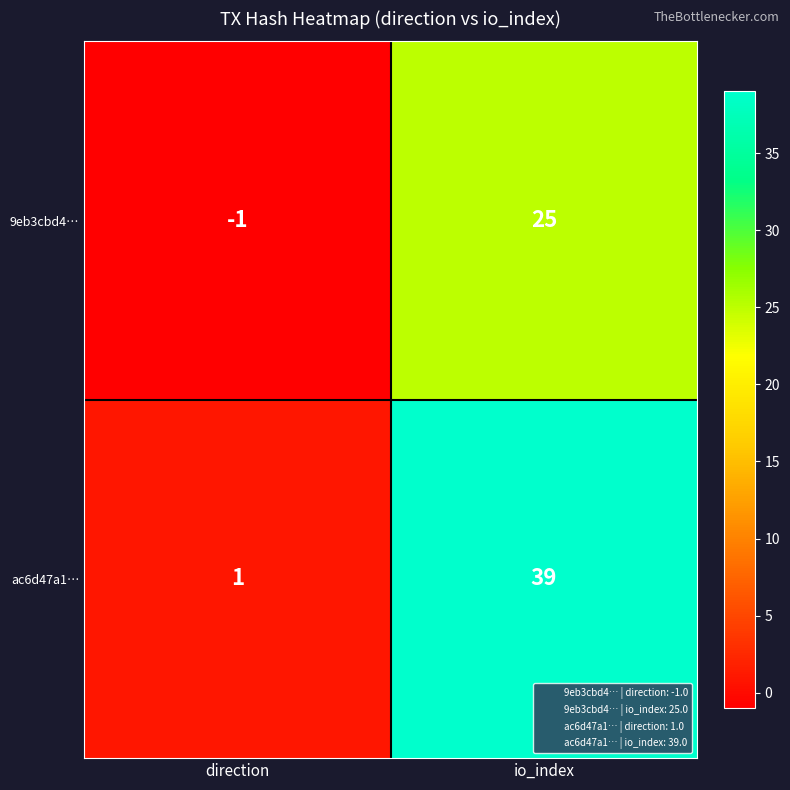

True or false: ac6d47a1… has a value of 64 at io_index.

False